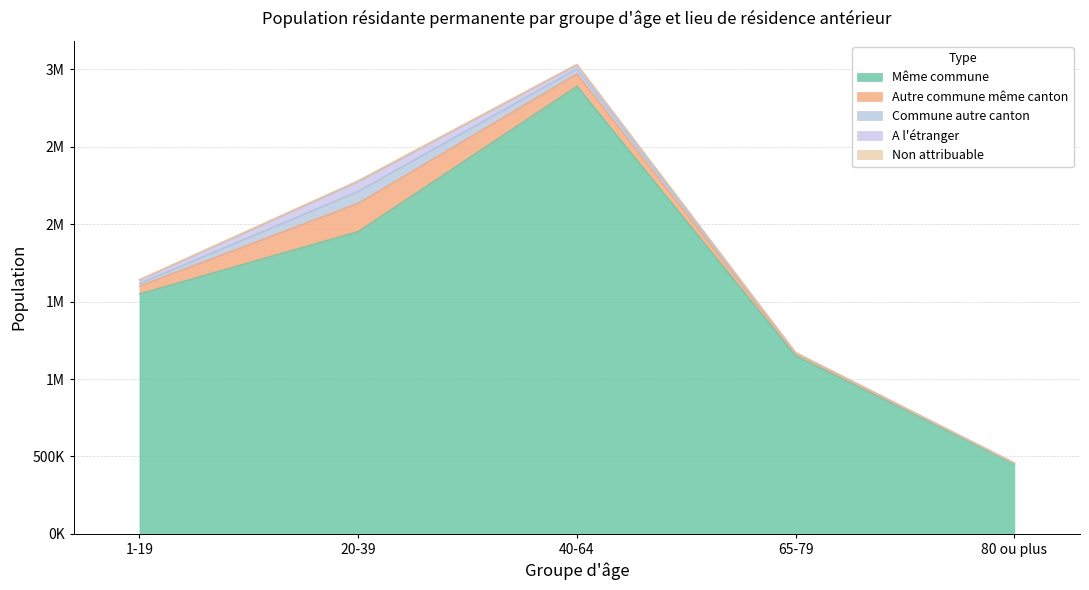

Reading left to right, list all the values displayed in this chart.

Total: 1641927	2281364	3032965	1171381	458289
Même commune: 1550209	1952511	2890847	1149766	452631
Autre commune même canton: 50547	182809	80229	12632	3884
Commune autre canton: 16761	77360	33432	6344	1249
A l'étranger: 21810	62413	25210	2417	492
Non attribuable: 2600	6271	3247	222	33